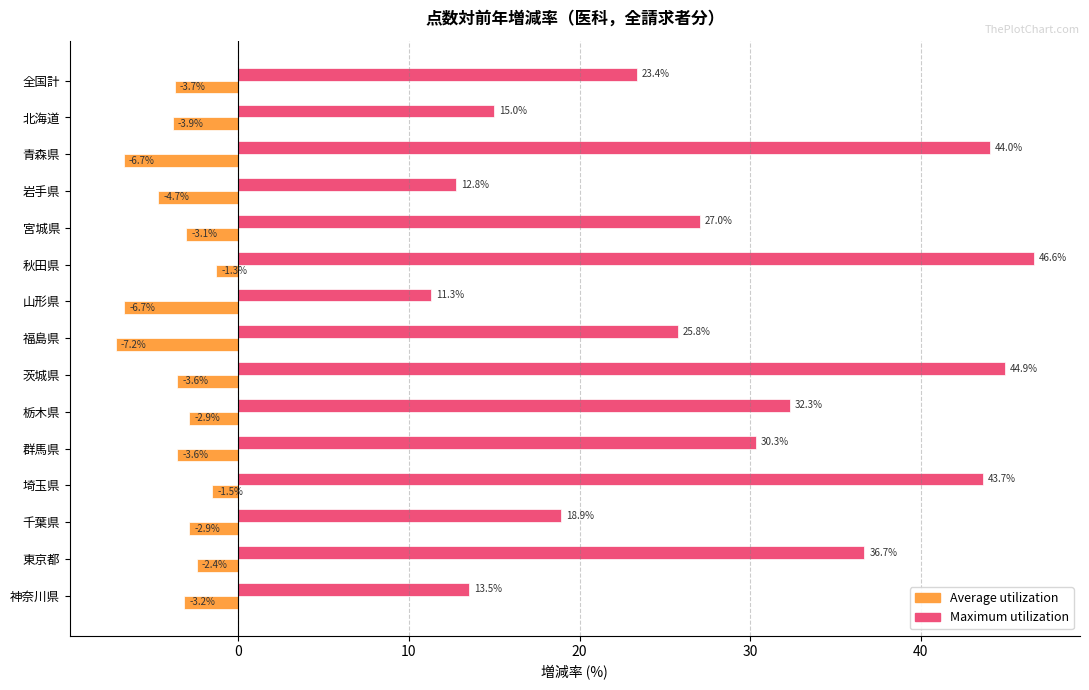

What value does the Maximum utilization series have at 茨城県?

44.9